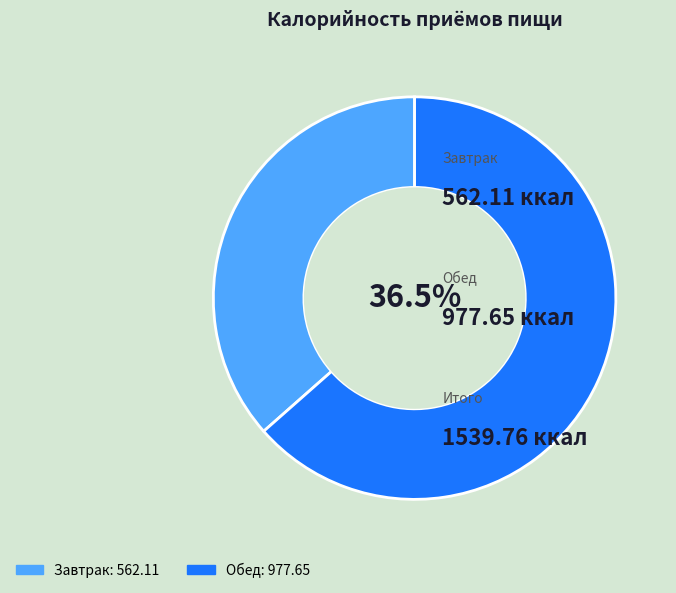

To the nearest percent, what portion does Обед represent?

63%